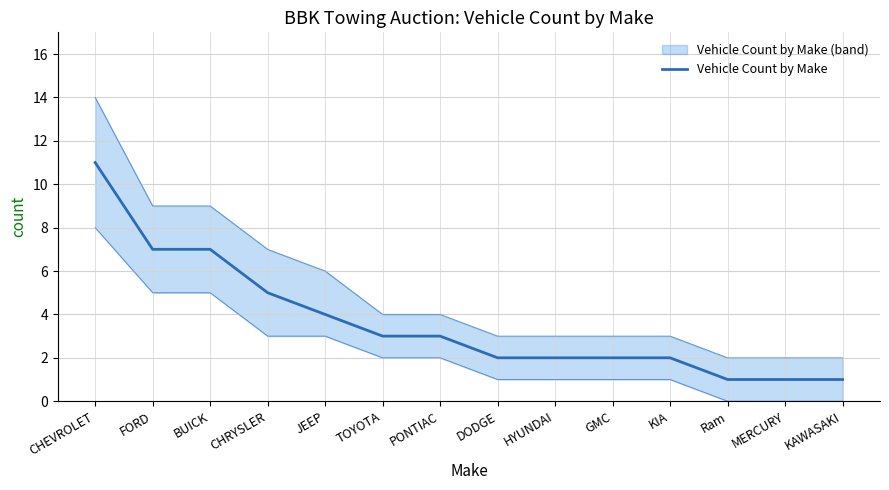

True or false: the data shows 3 at TOYOTA.

True